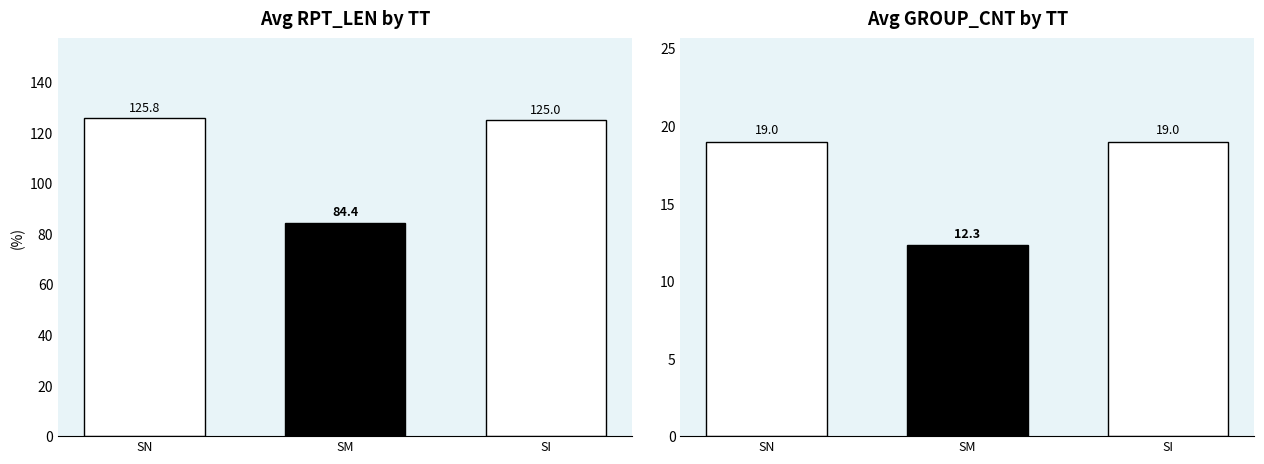

Reading left to right, what are all the values shown in this chart?

Avg RPT_LEN: 125.8	84.4	125.0
Avg GROUP_CNT: 19.0	12.3	19.0